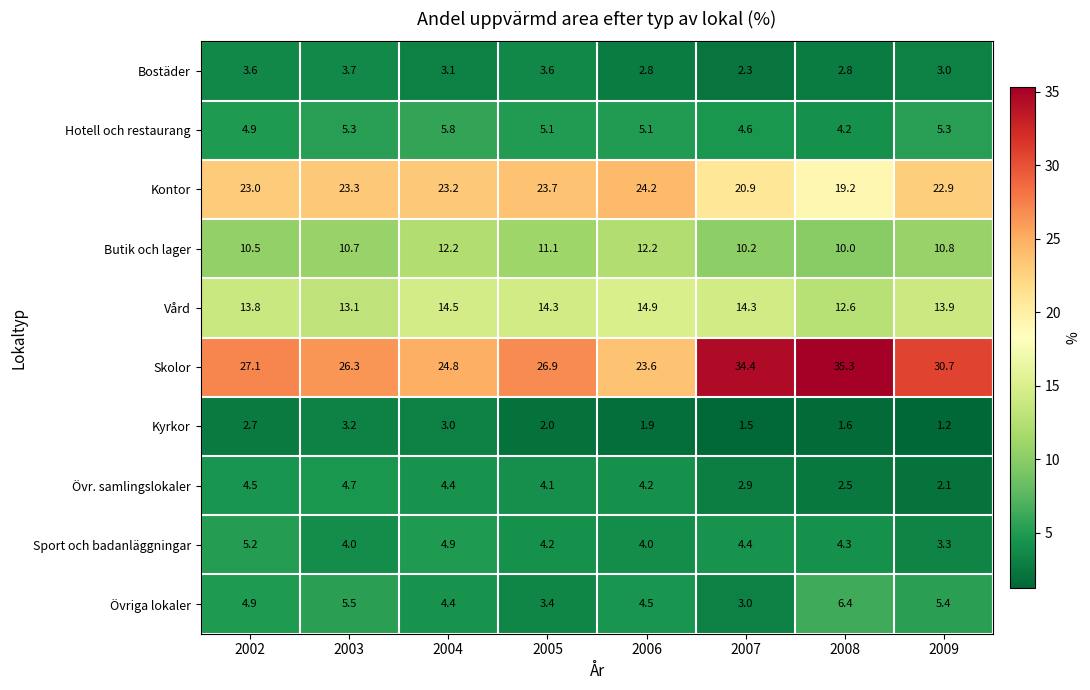

Between 2002 and 2004, which series saw the biggest shift?

Skolor